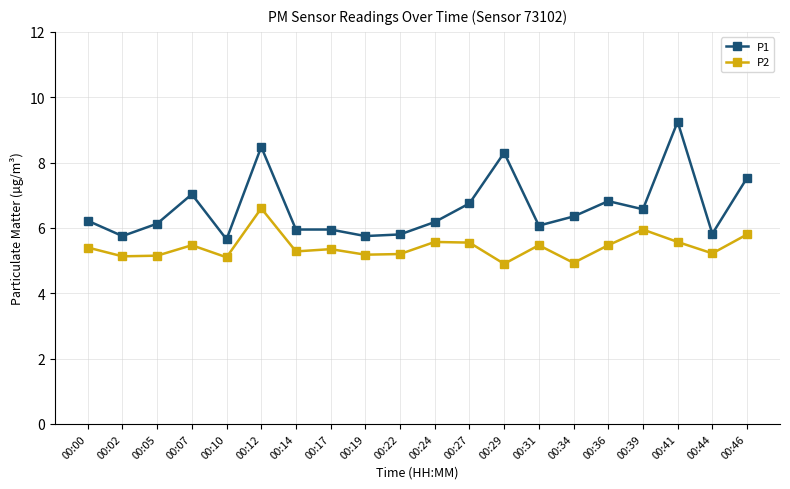

What is the minimum value for P2?

4.9